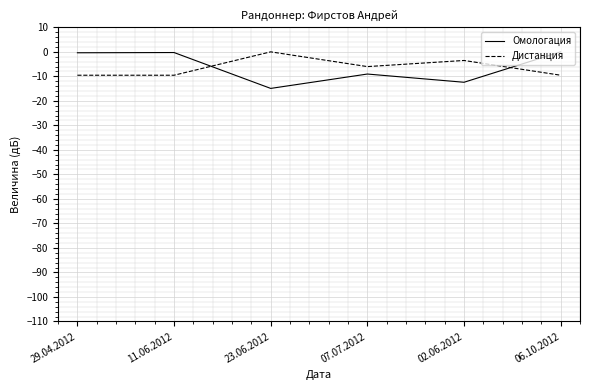

At which label does Дистанция first exceed -6?

23.06.2012